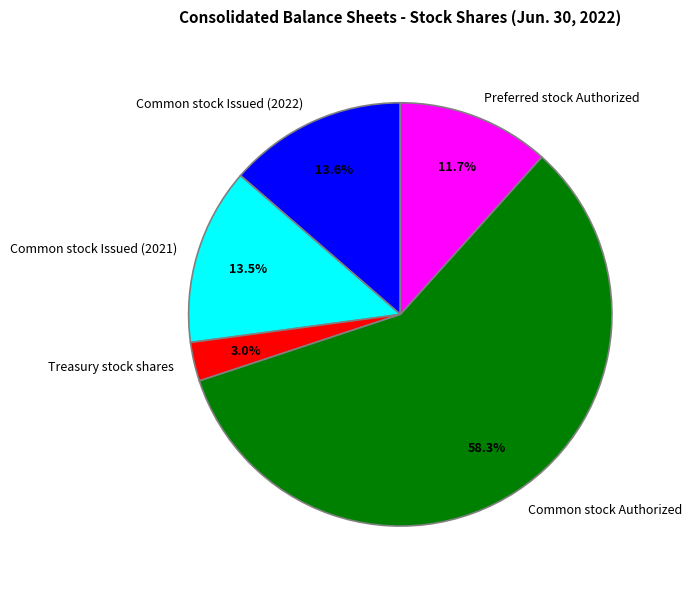

Do Preferred stock Authorized and Common stock Issued (2022) together represent more than half of the pie?

No